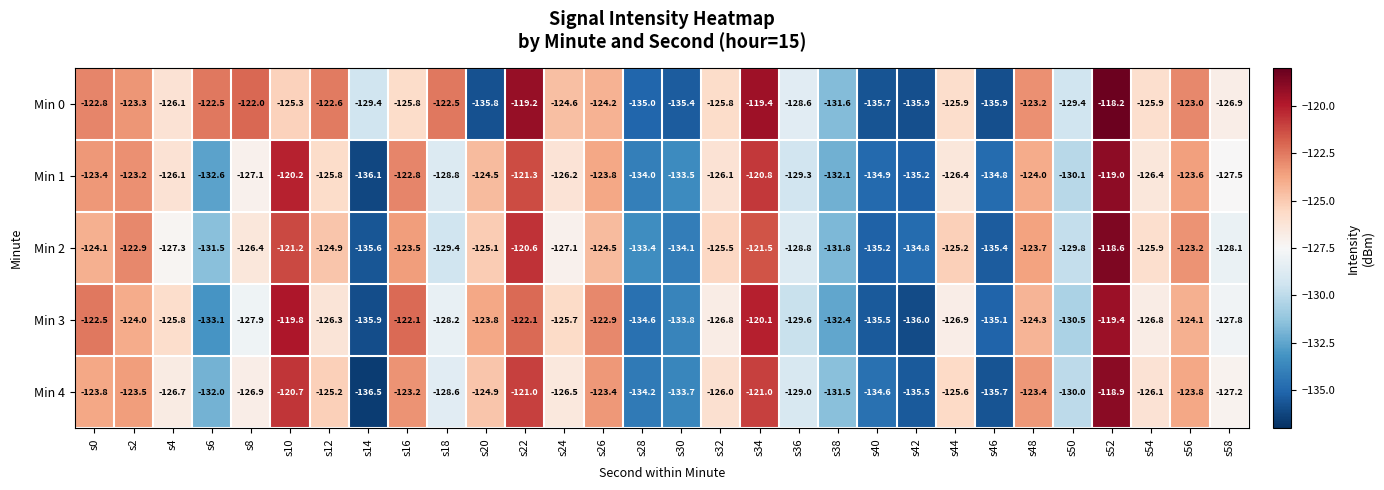

List the series in order of their peak value, lowest first.

Min 3, Min 1, Min 4, Min 2, Min 0